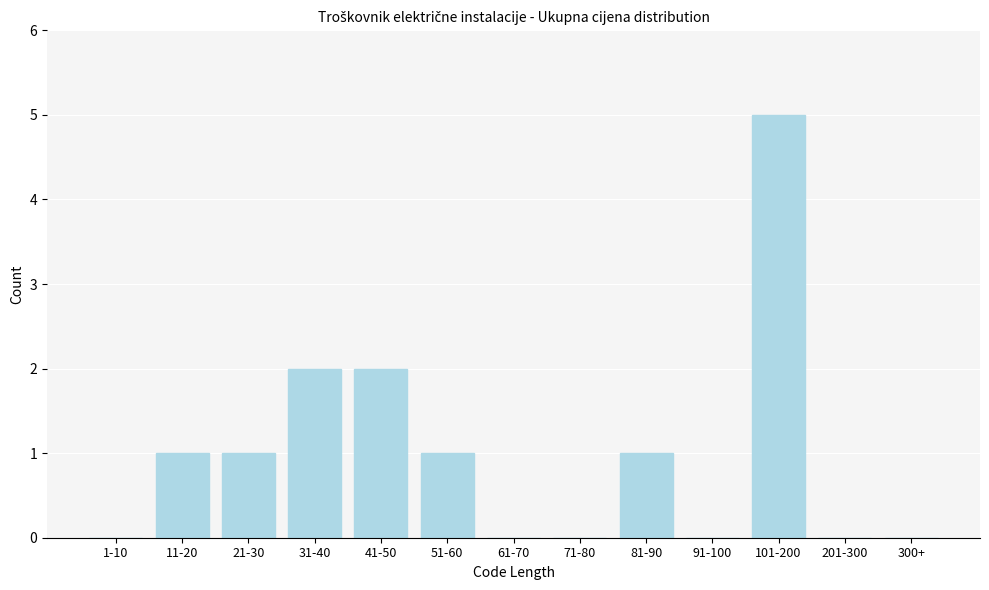

Reading left to right, transcribe all the data shown in this chart.

1-10=0	11-20=1	21-30=1	31-40=2	41-50=2	51-60=1	61-70=0	71-80=0	81-90=1	91-100=0	101-200=5	201-300=0	300+=0